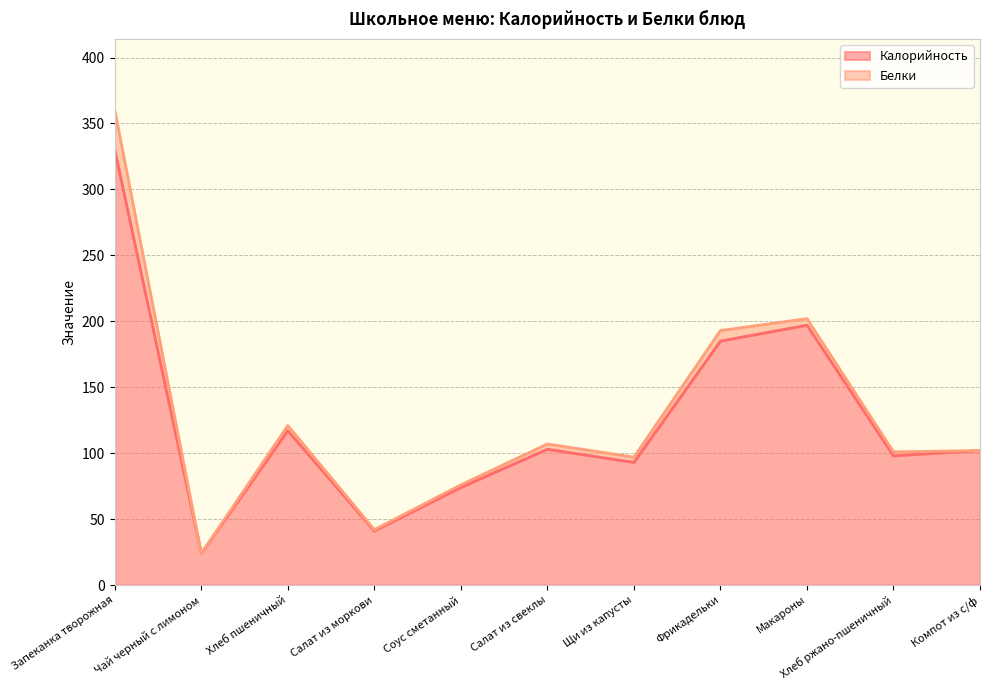

At which category does the chart reach its peak across all series?

Запеканка творожная